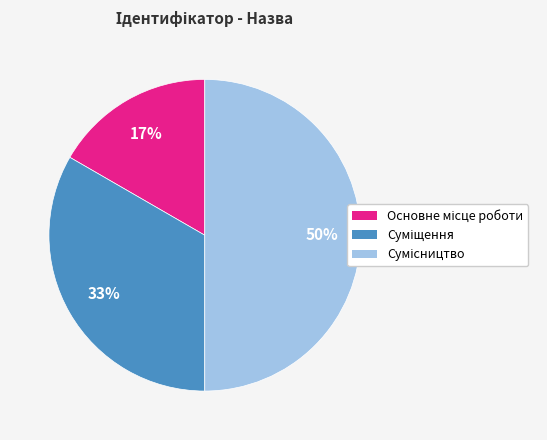

To the nearest percent, what is the difference between the largest and smallest slice percentages?

33%